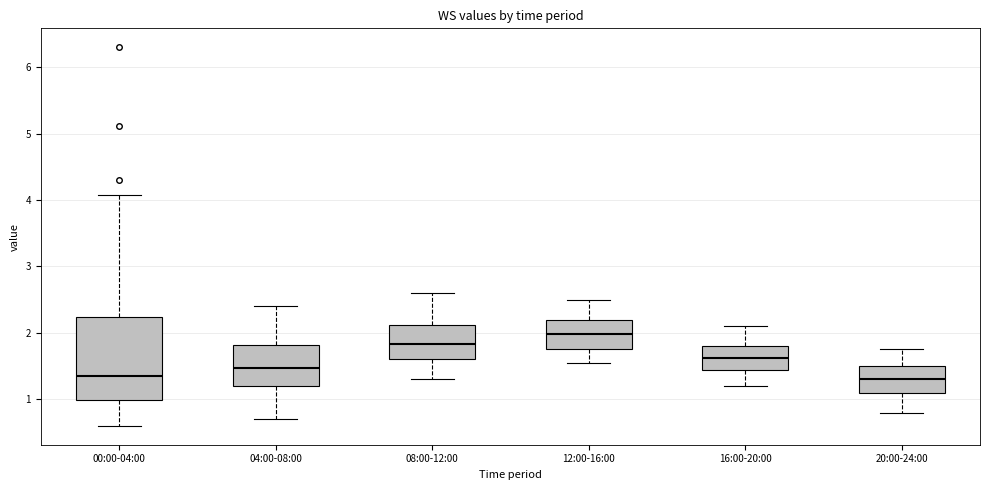

Where is the upper edge of the box for 08:00-12:00 on the y-axis? The values are not printed on the chart, so give them approximately, as read against the axis.

2.1